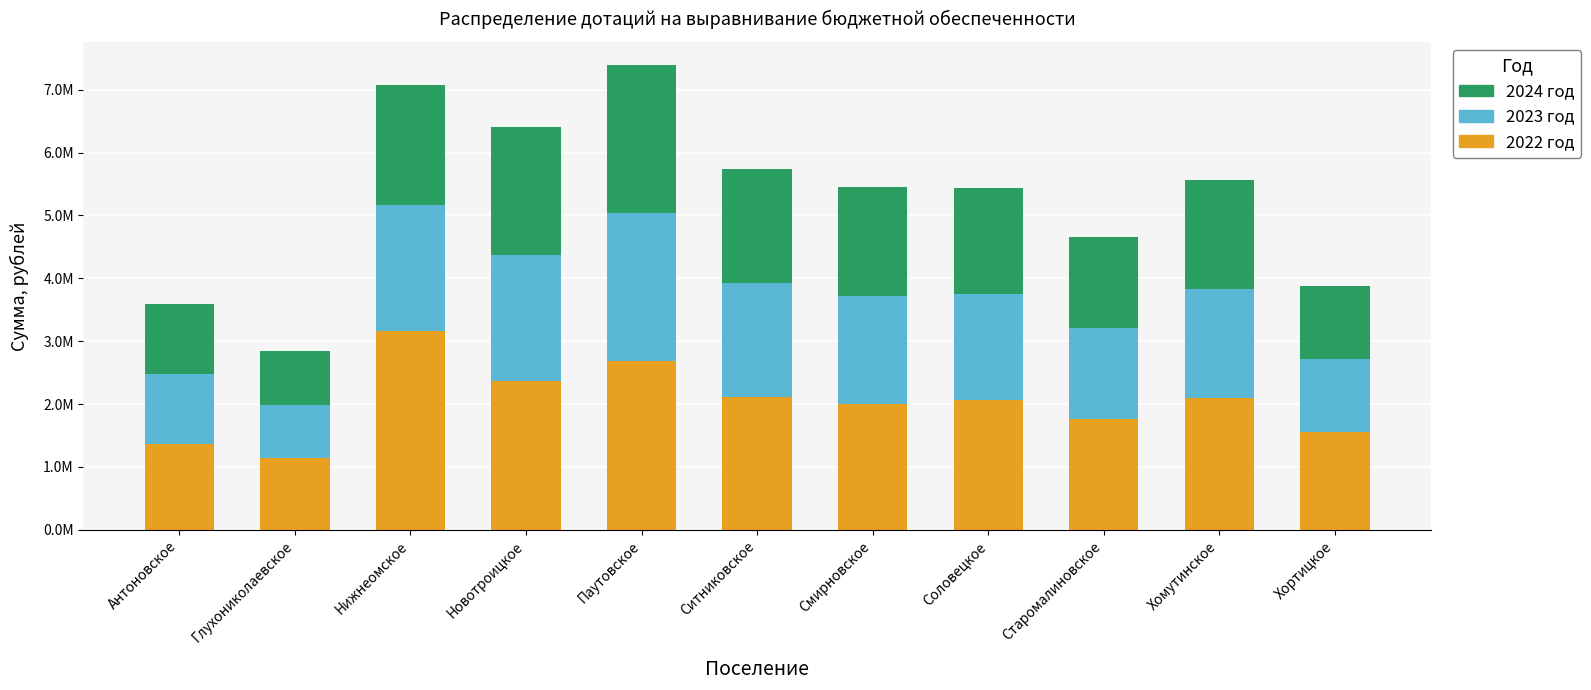

Between Смирновское and Соловецкое, which is larger?

Соловецкое